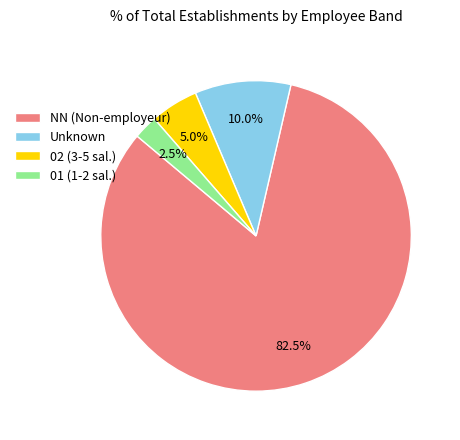

What percentage is NOT represented by Unknown?

90.0%